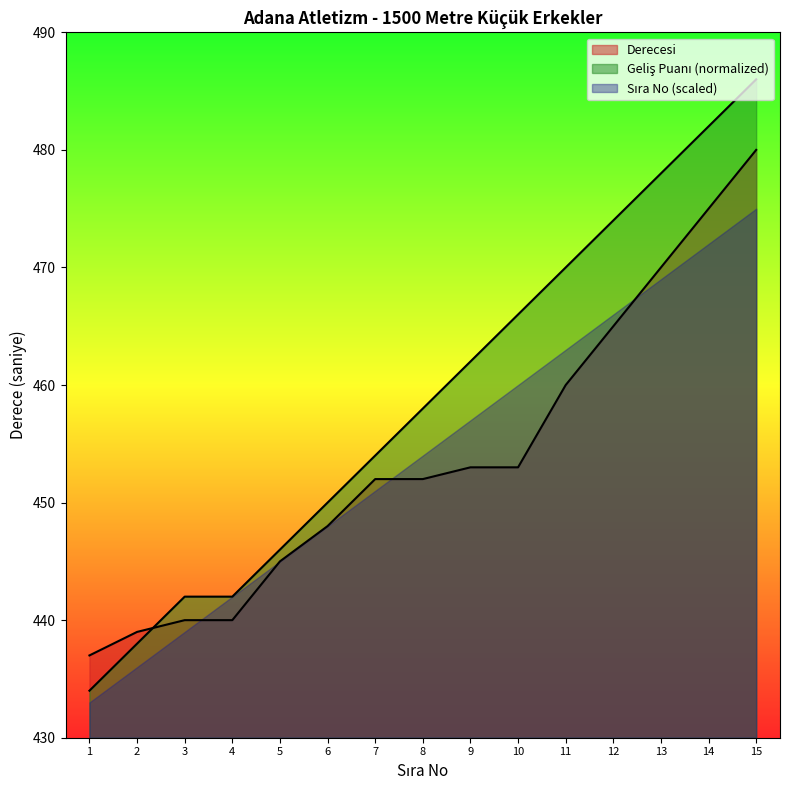

Read the Derecesi value at 2.

439